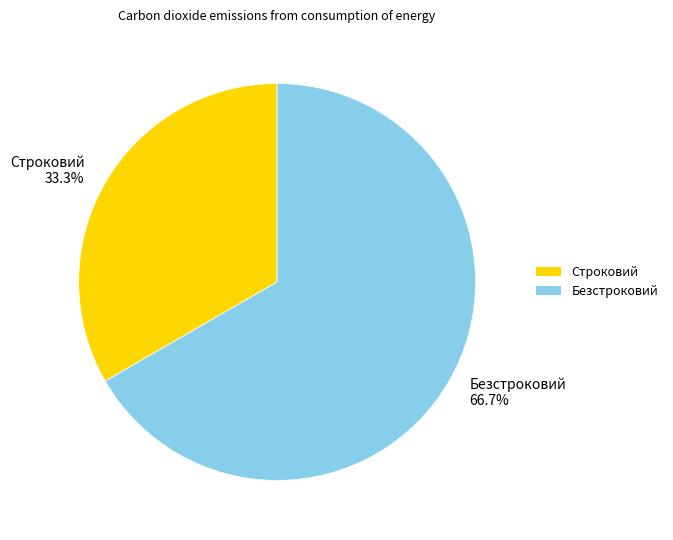

How many slices are in this pie chart?

2